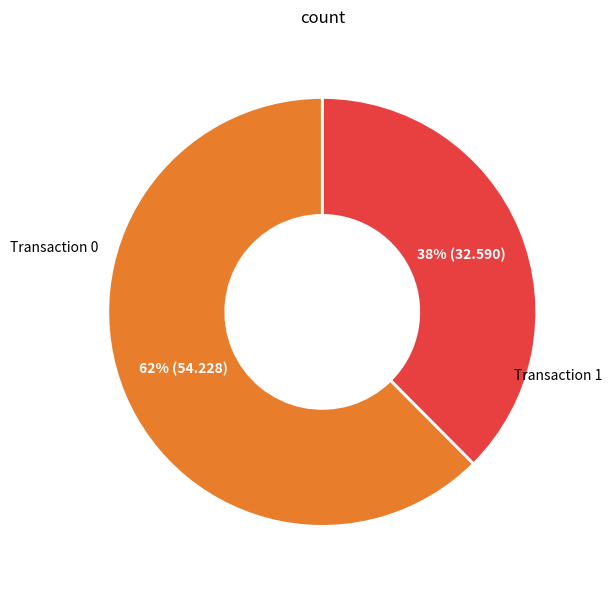

Does any single category account for the majority?

Yes